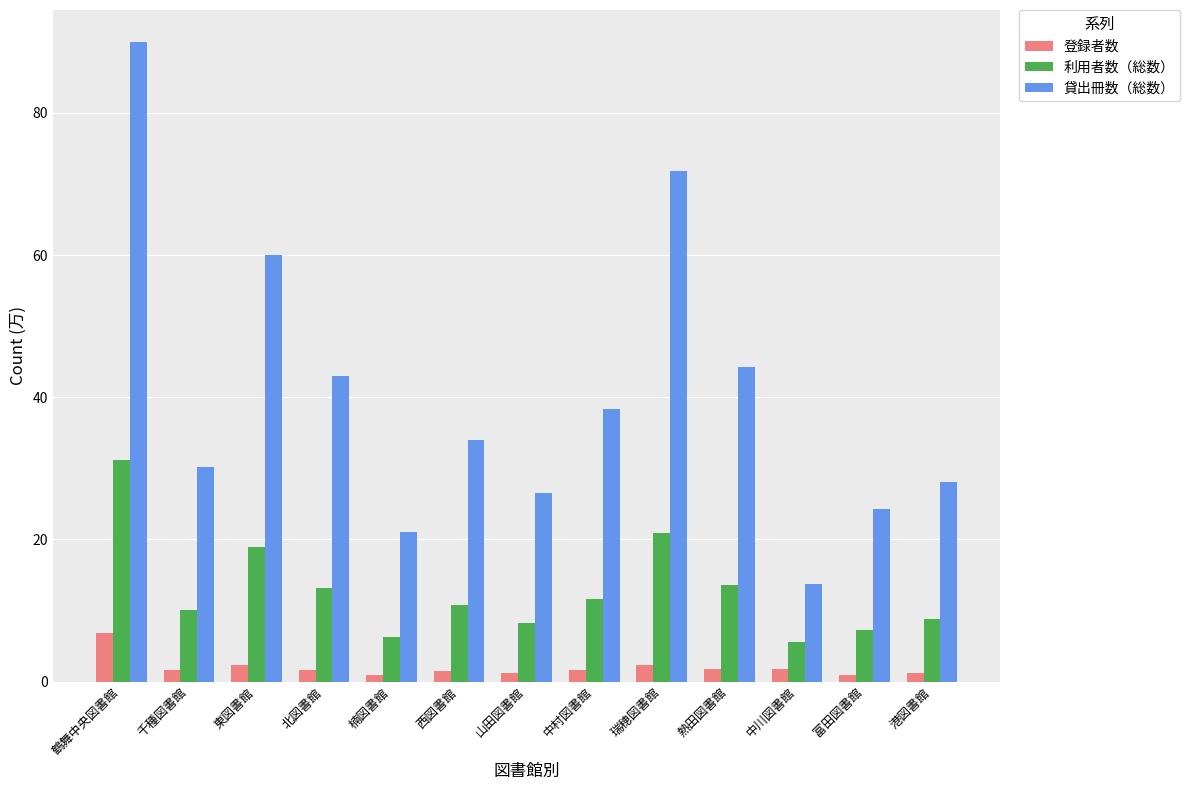

At how many categories does at least one series exceed 22?

11